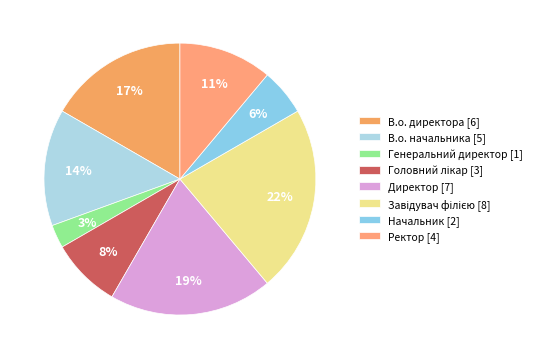

How many segments does this pie chart have?

8